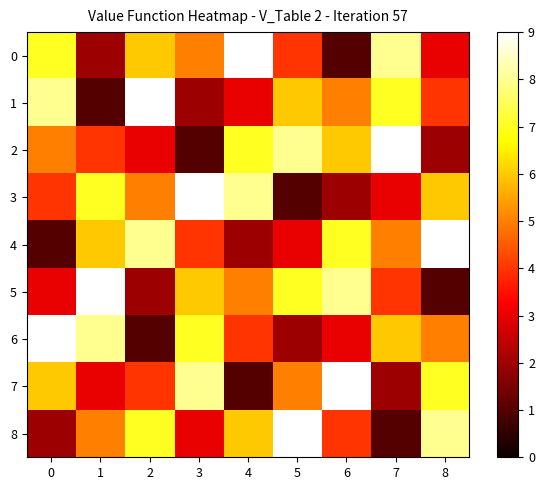

Reading right to left, what are all the values shown in this chart?

0: 8=3	7=8	6=1	5=4	4=9	3=5	2=6	1=2	0=7
1: 8=4	7=7	6=5	5=6	4=3	3=2	2=9	1=1	0=8
2: 8=2	7=9	6=6	5=8	4=7	3=1	2=3	1=4	0=5
3: 8=6	7=3	6=2	5=1	4=8	3=9	2=5	1=7	0=4
4: 8=9	7=5	6=7	5=3	4=2	3=4	2=8	1=6	0=1
5: 8=1	7=4	6=8	5=7	4=5	3=6	2=2	1=9	0=3
6: 8=5	7=6	6=3	5=2	4=4	3=7	2=1	1=8	0=9
7: 8=7	7=2	6=9	5=5	4=1	3=8	2=4	1=3	0=6
8: 8=8	7=1	6=4	5=9	4=6	3=3	2=7	1=5	0=2